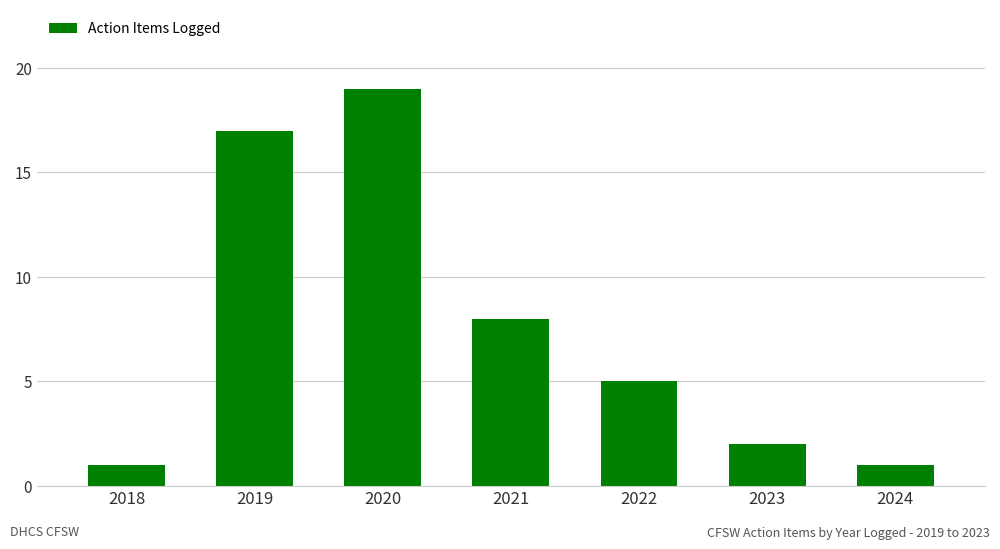

Reading left to right, extract all data points from this chart.

2018=1	2019=17	2020=19	2021=8	2022=5	2023=2	2024=1